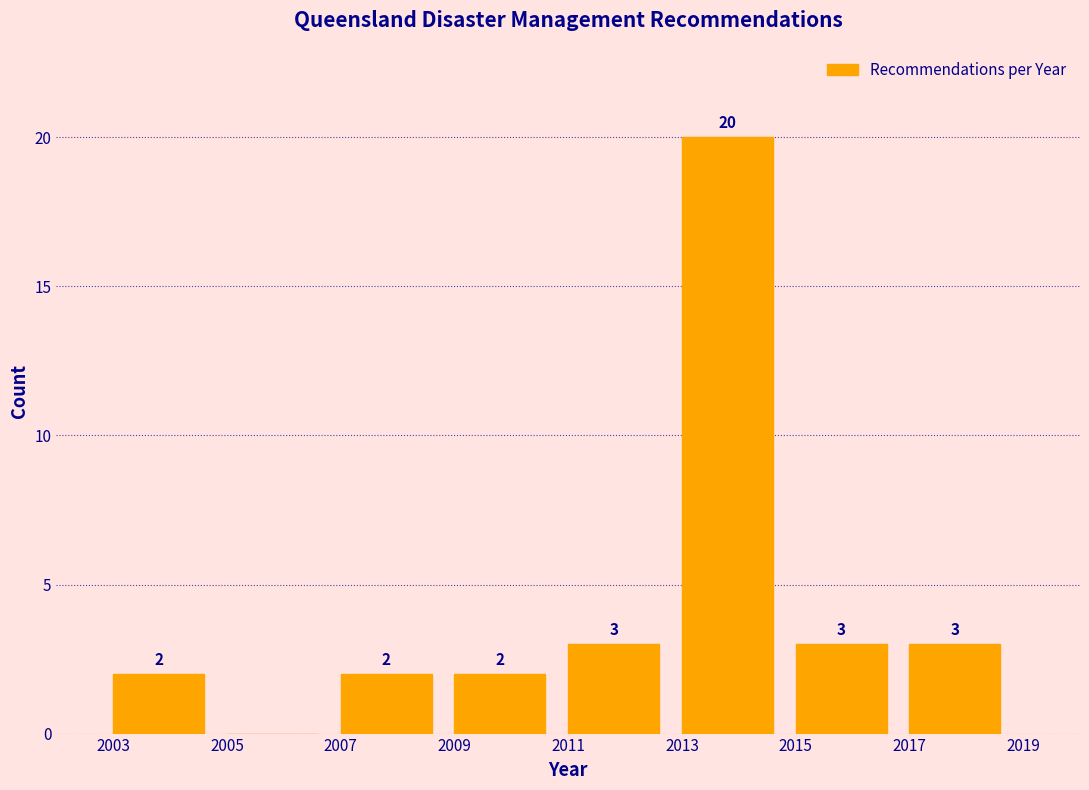

Which range on the x-axis has the tallest bar?

2013 to 2015